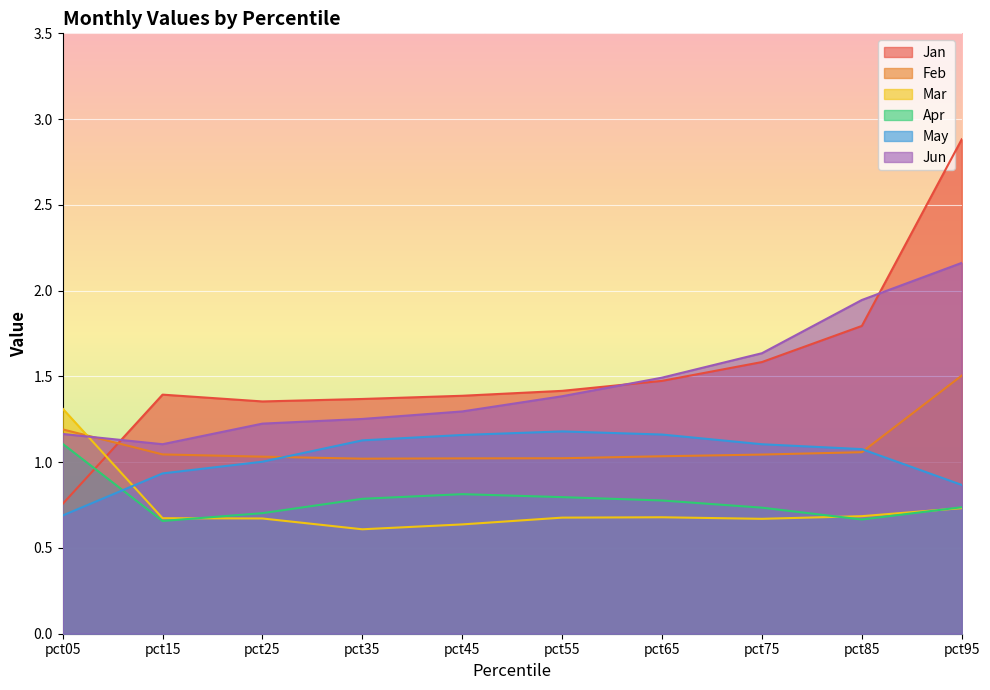

Reading left to right, transcribe all the data shown in this chart.

Jan: 0.8	1.4	1.4	1.4	1.4	1.4	1.5	1.6	1.8	2.9
Feb: 1.2	1.0	1.0	1.0	1.0	1.0	1.0	1.0	1.1	1.5
Mar: 1.3	0.7	0.7	0.6	0.6	0.7	0.7	0.7	0.7	0.7
Apr: 1.1	0.7	0.7	0.8	0.8	0.8	0.8	0.7	0.7	0.7
May: 0.7	0.9	1.0	1.1	1.2	1.2	1.2	1.1	1.1	0.9
Jun: 1.2	1.1	1.2	1.3	1.3	1.4	1.5	1.6	1.9	2.2